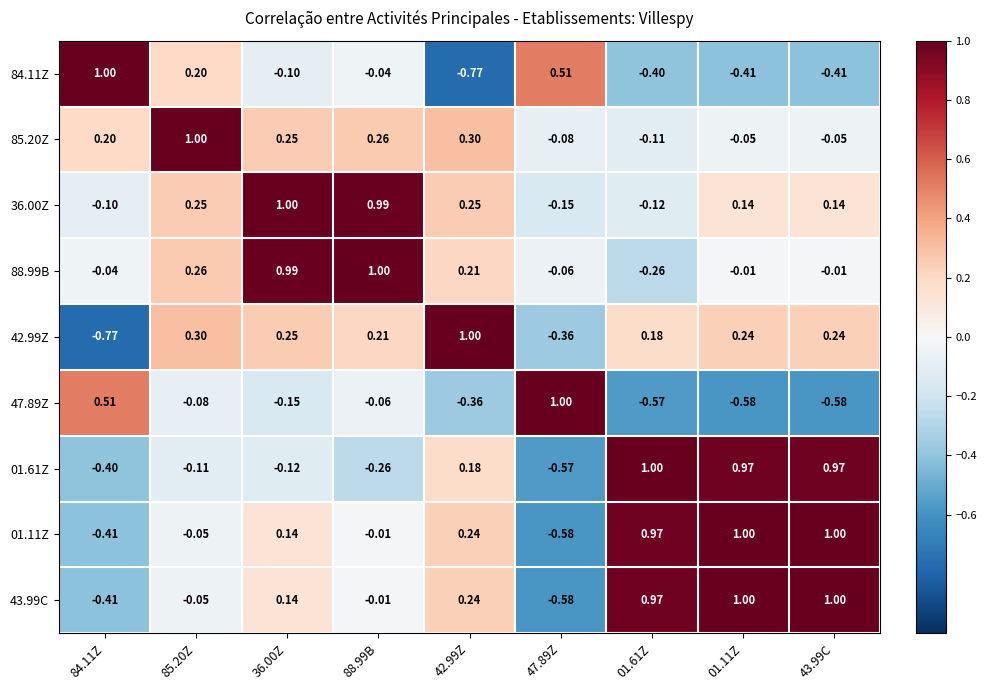

At which category is the sum across all series the highest?

36.00Z